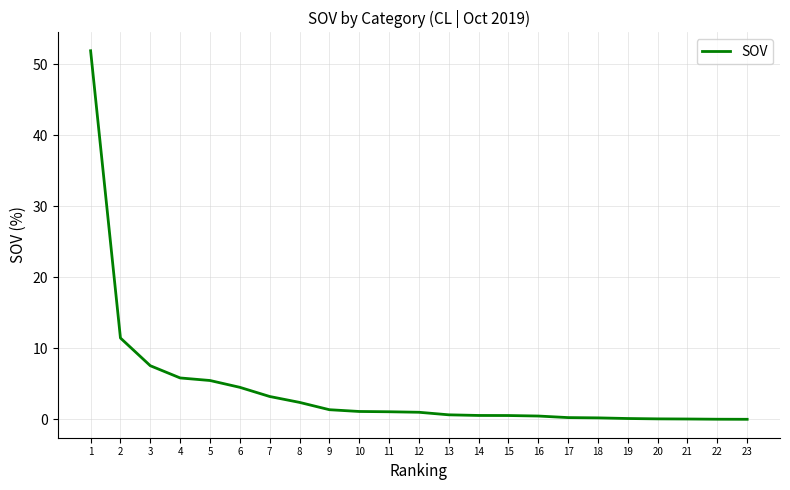

The chart shows a value of 5.5 at 5. True or false?

True